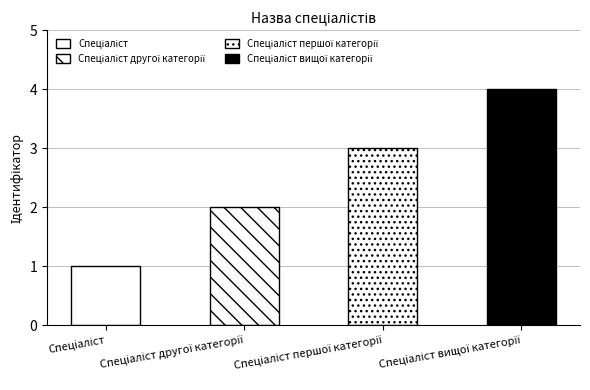

What is the sum of all values?

10